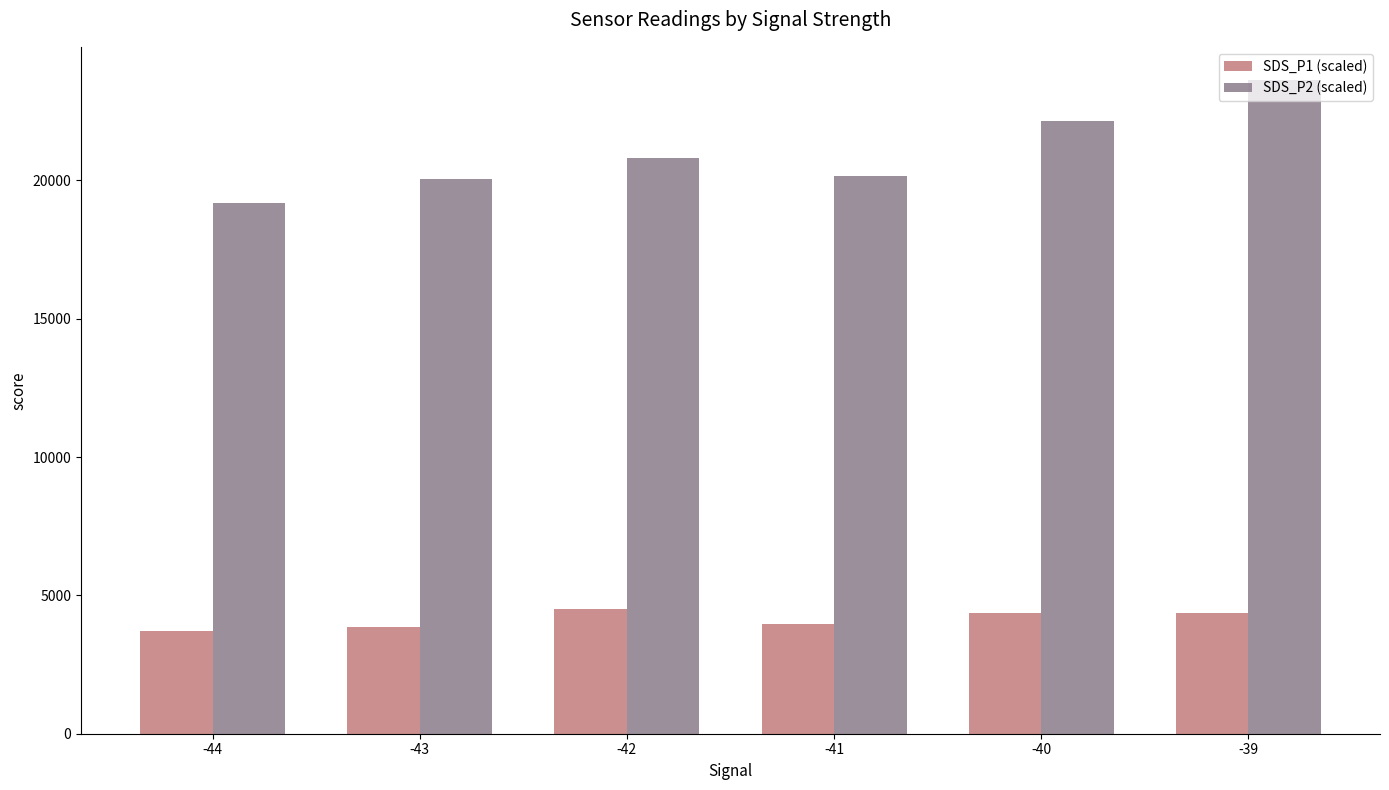

What is the sum of the SDS_P2 (scaled) values at -39 and -42?

44472